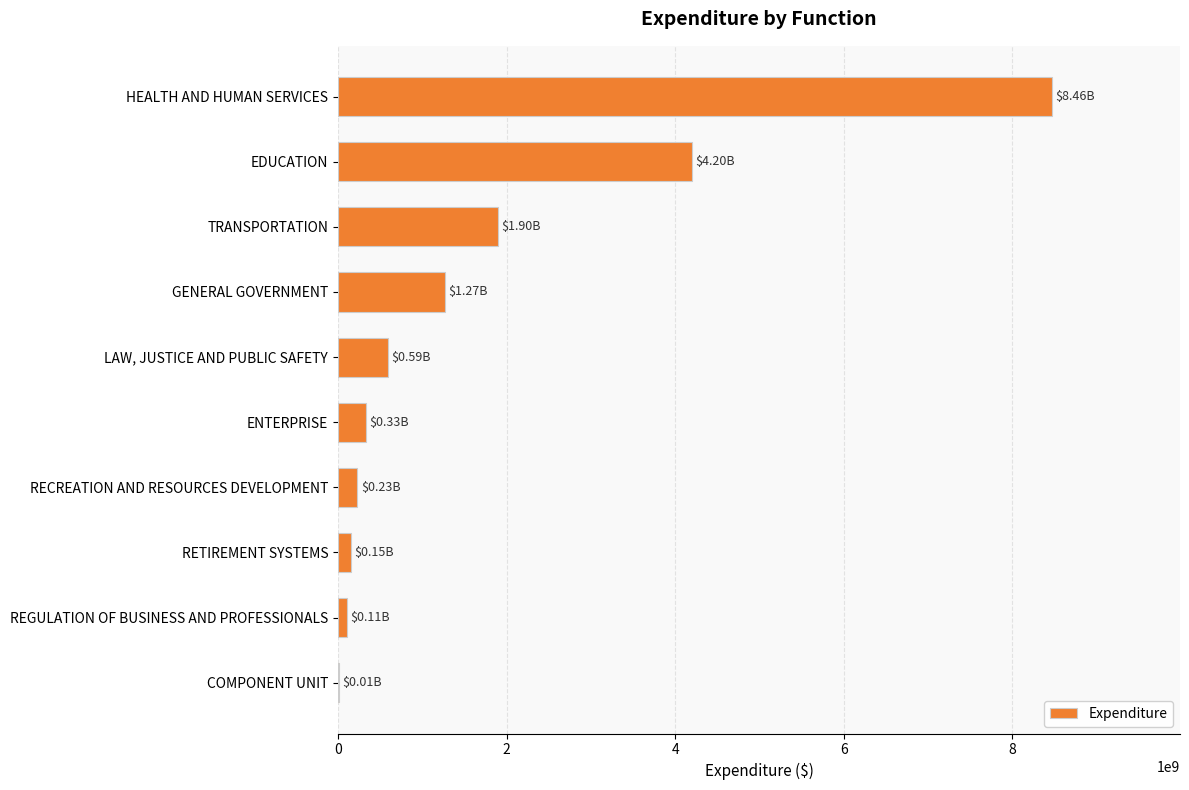

Which label corresponds to the largest value in the chart?

HEALTH AND HUMAN SERVICES